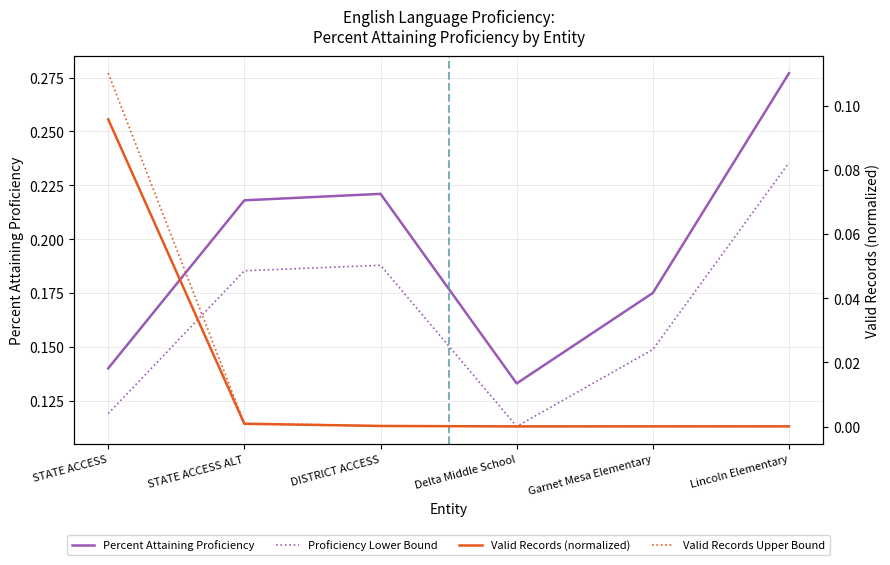

What is the sum of the Percent Attaining Proficiency values at STATE ACCESS and Lincoln Elementary?

0.4